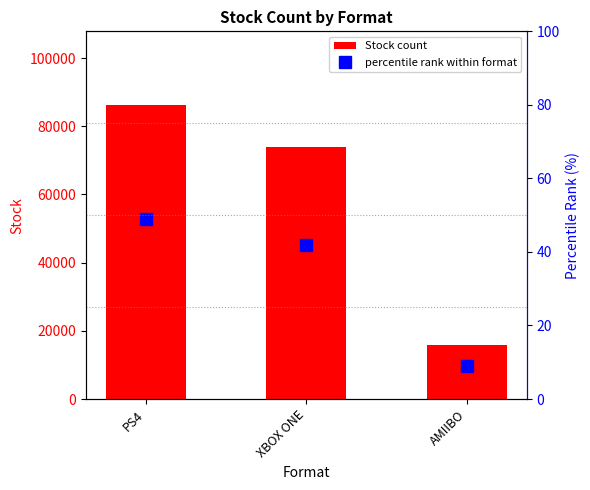

What is the total value across all series at PS4?

86312.0